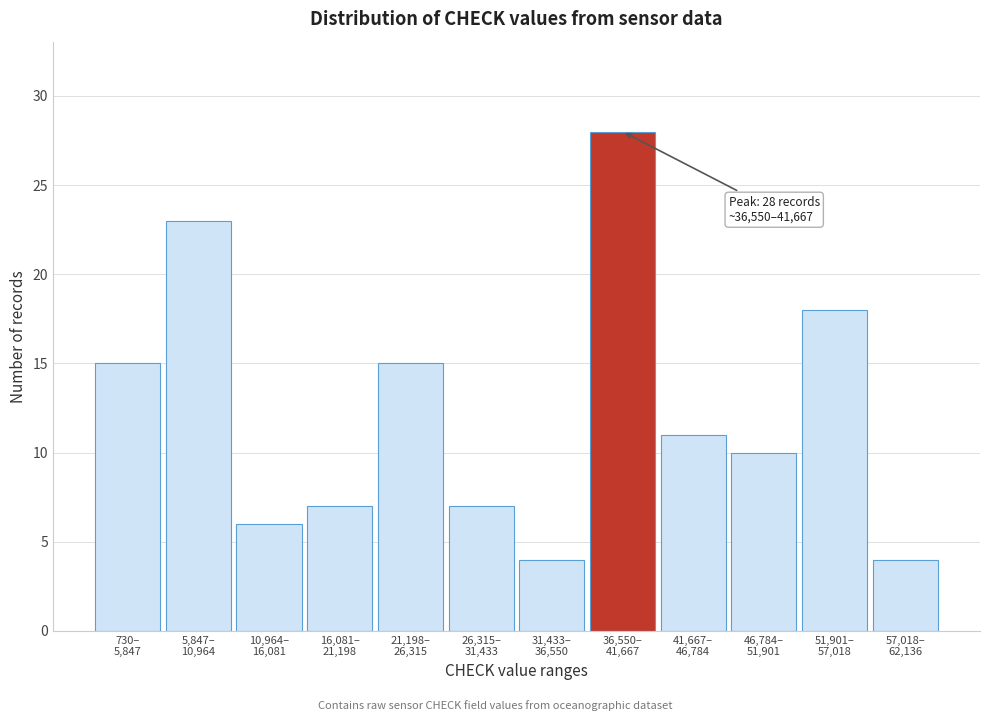

Reading left to right, transcribe all the data shown in this chart.

15	23	6	7	15	7	4	28	11	10	18	4